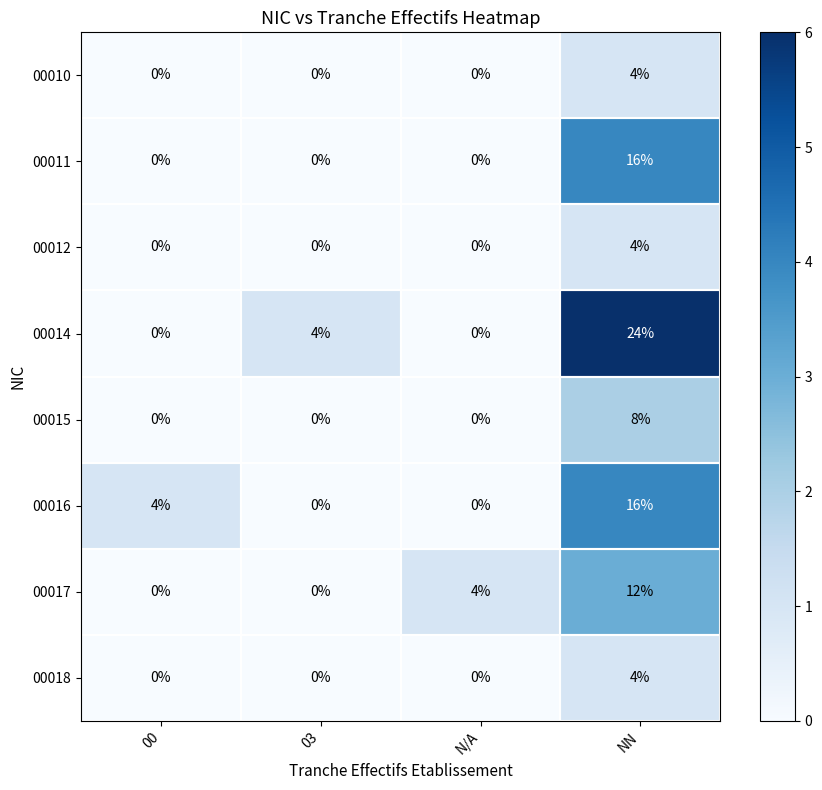

What is the greatest value displayed?

6